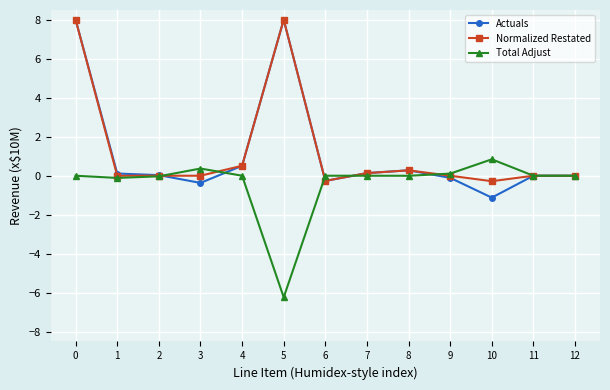

Is it true that Total Adjust equals 3.6 at 0?

False